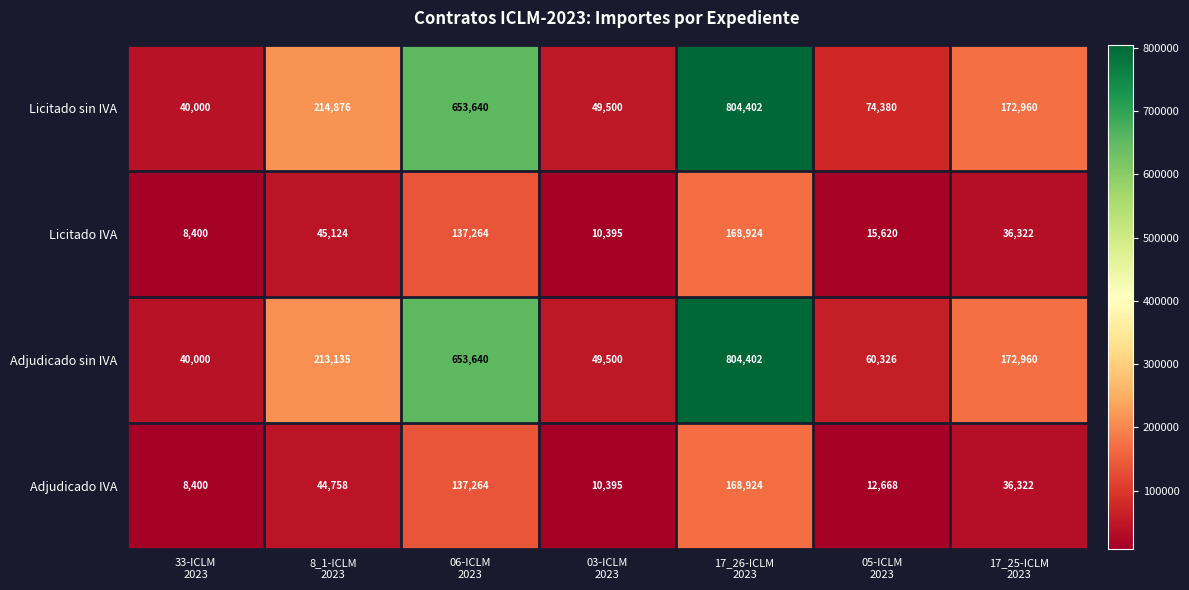

What is the total value across all series at 8_1-ICLM
2023?

517893